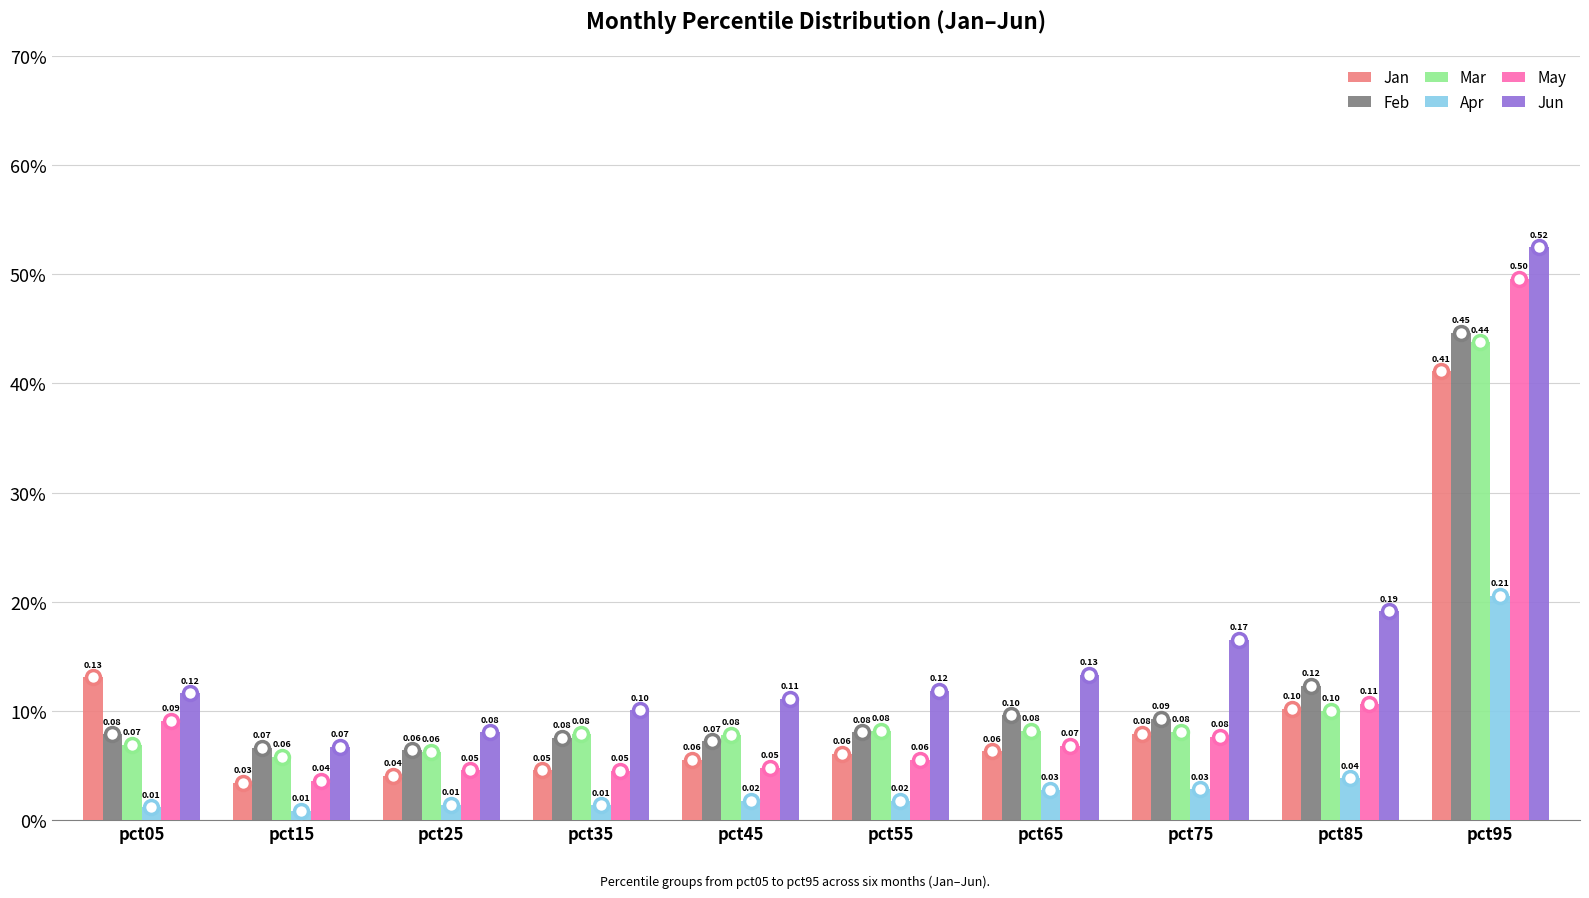

What is the sum of all Apr values?

0.4